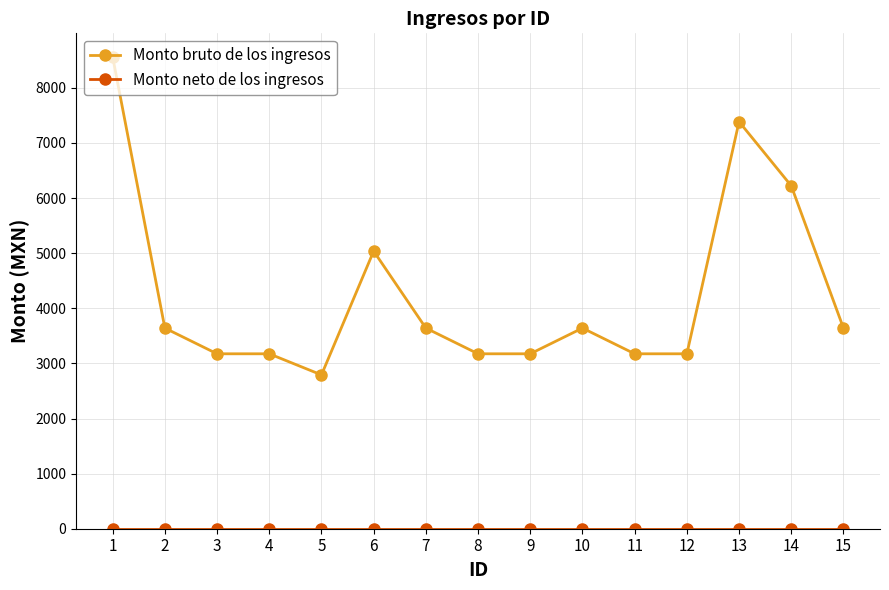

How many distinct data groups are displayed?

2